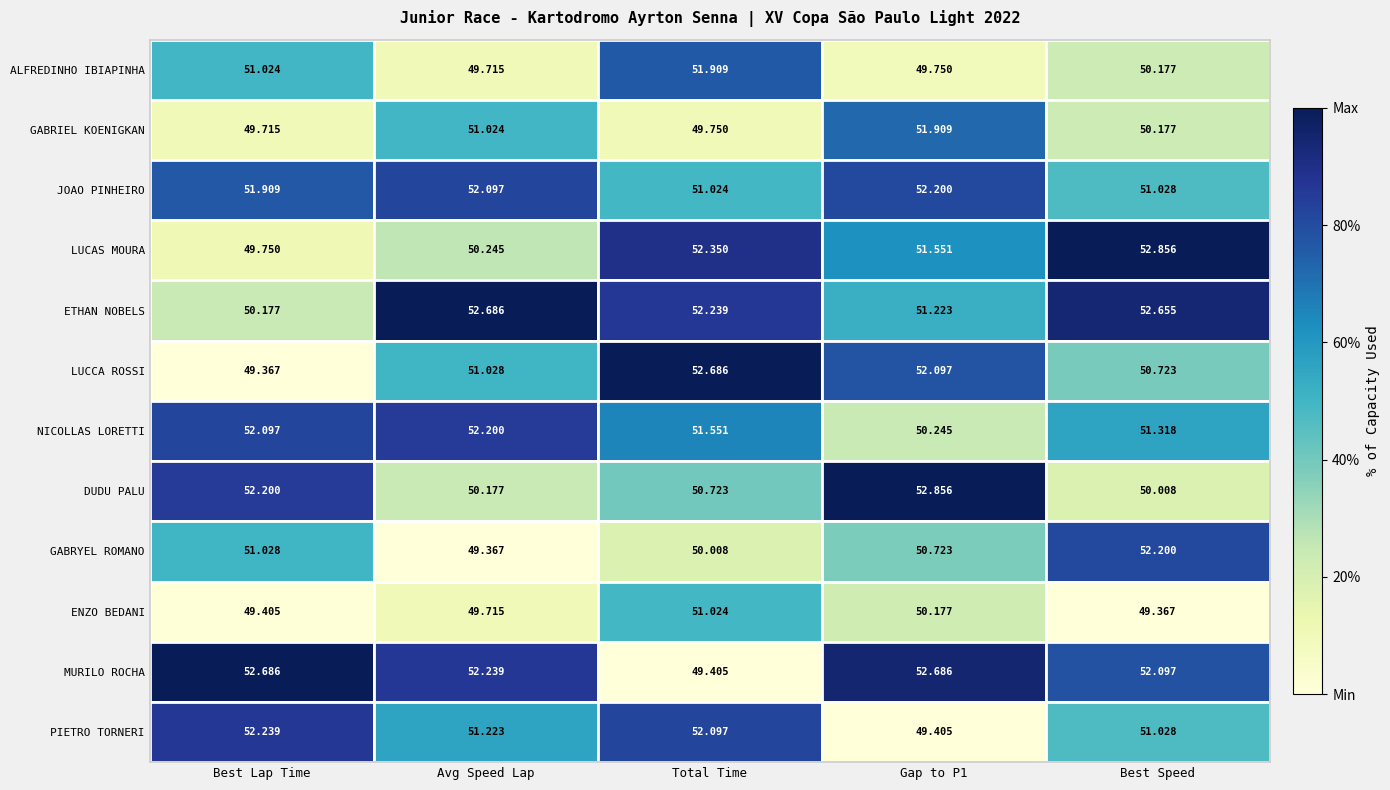

True or false: ALFREDINHO IBIAPINHA has a value of 0.5 at Total Time.

False